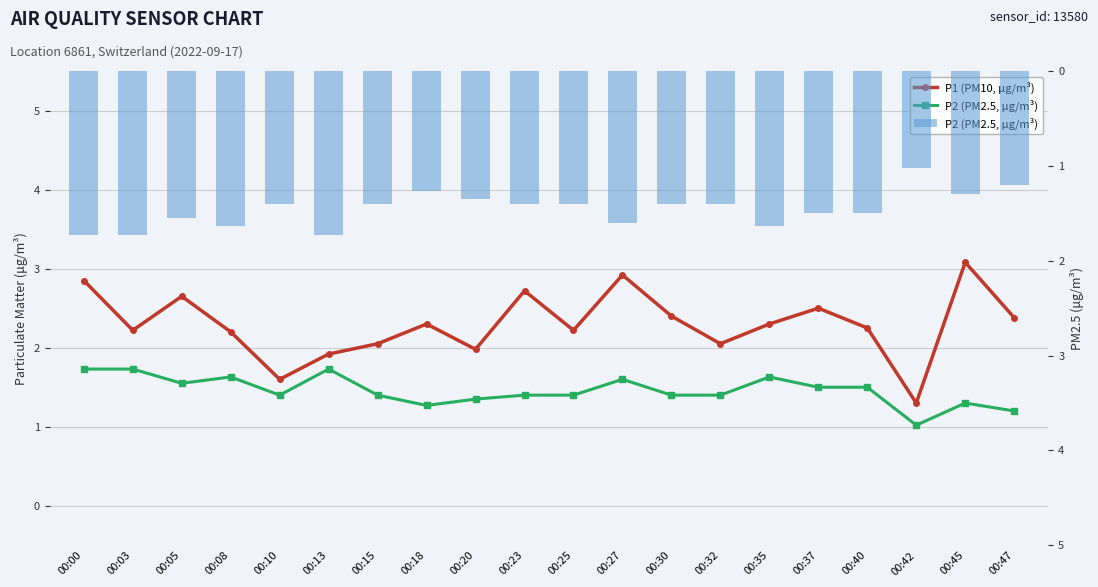

What is the average value of the P2 (PM2.5, μg/m³) series?

1.5